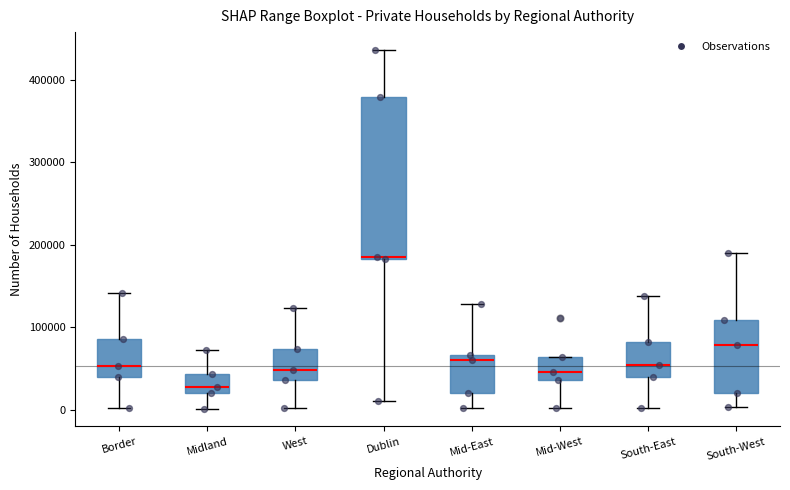

Where does the upper whisker of the box for South-East end on the y-axis? The values are not printed on the chart, so give them approximately, as read against the axis.

140000